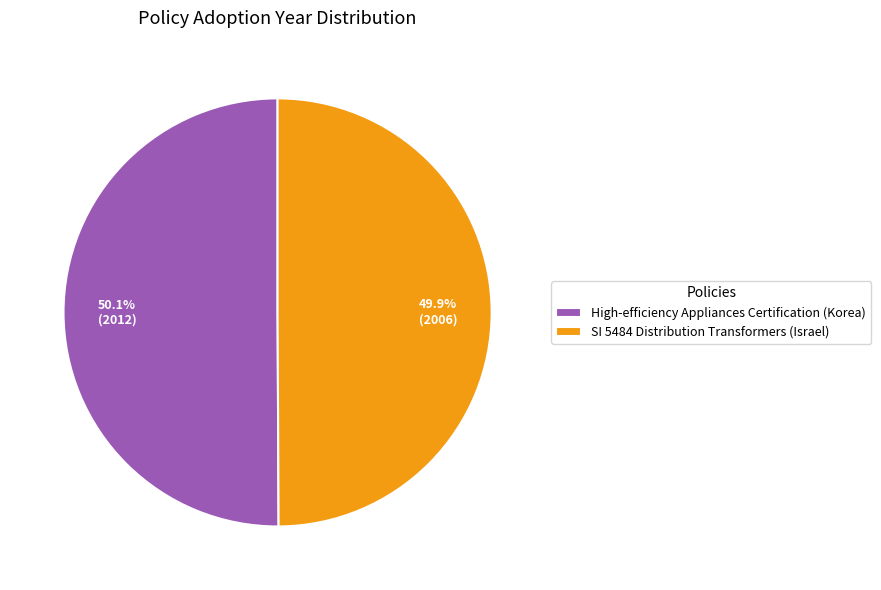

Approximately how many times larger is the value at High-efficiency Appliances Certification (Korea) compared to SI 5484 Distribution Transformers (Israel)?

1.0